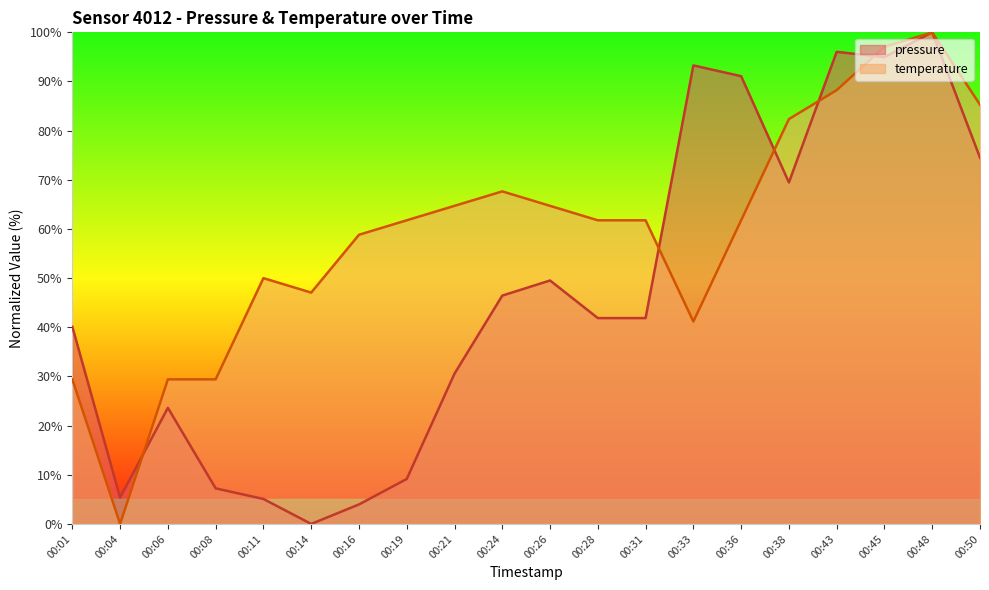

List the series in order of their peak value, lowest first.

pressure, temperature